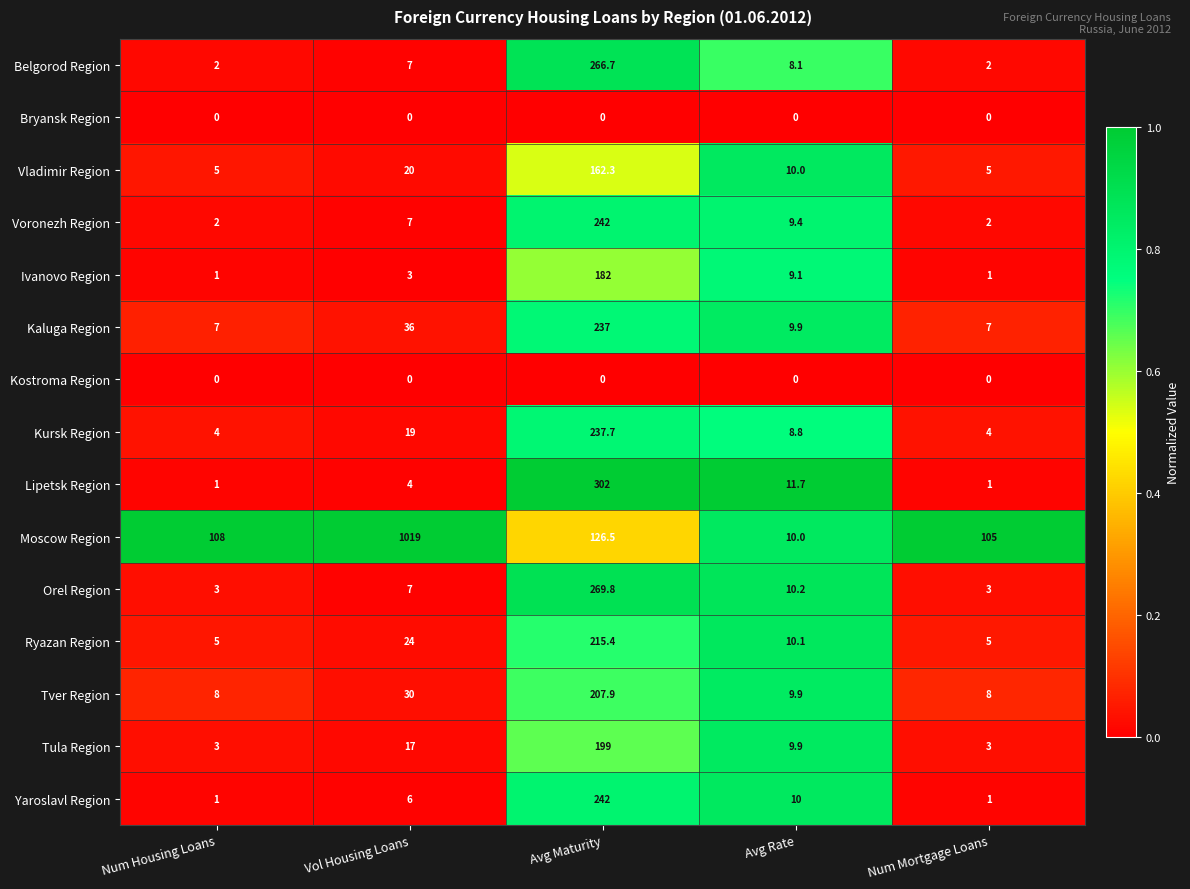

What is the average value of the Belgorod Region series?

57.2